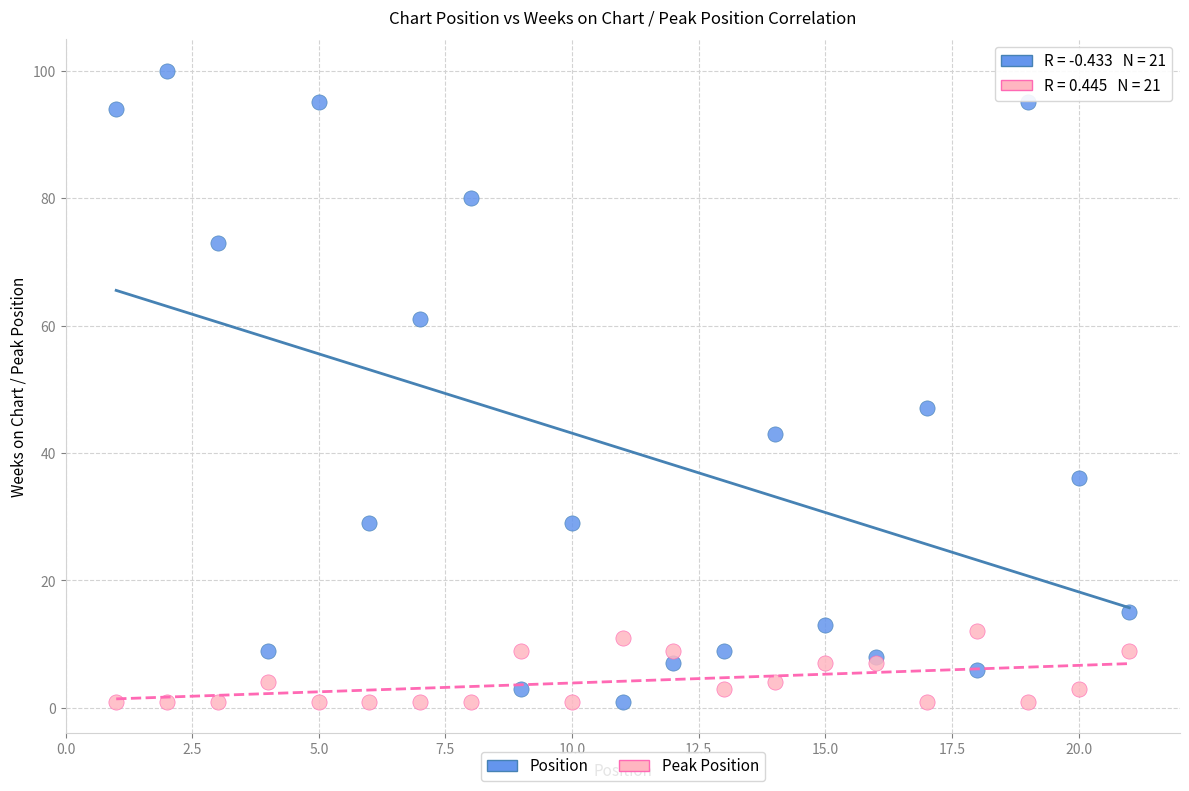

Which series has the largest Y range (max minus min)?

Position